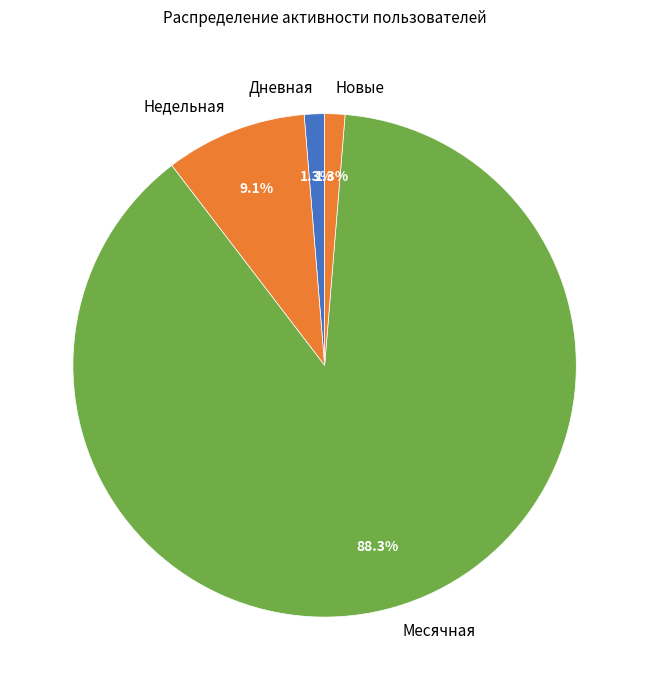

Between Месячная and Новые, which is larger?

Месячная